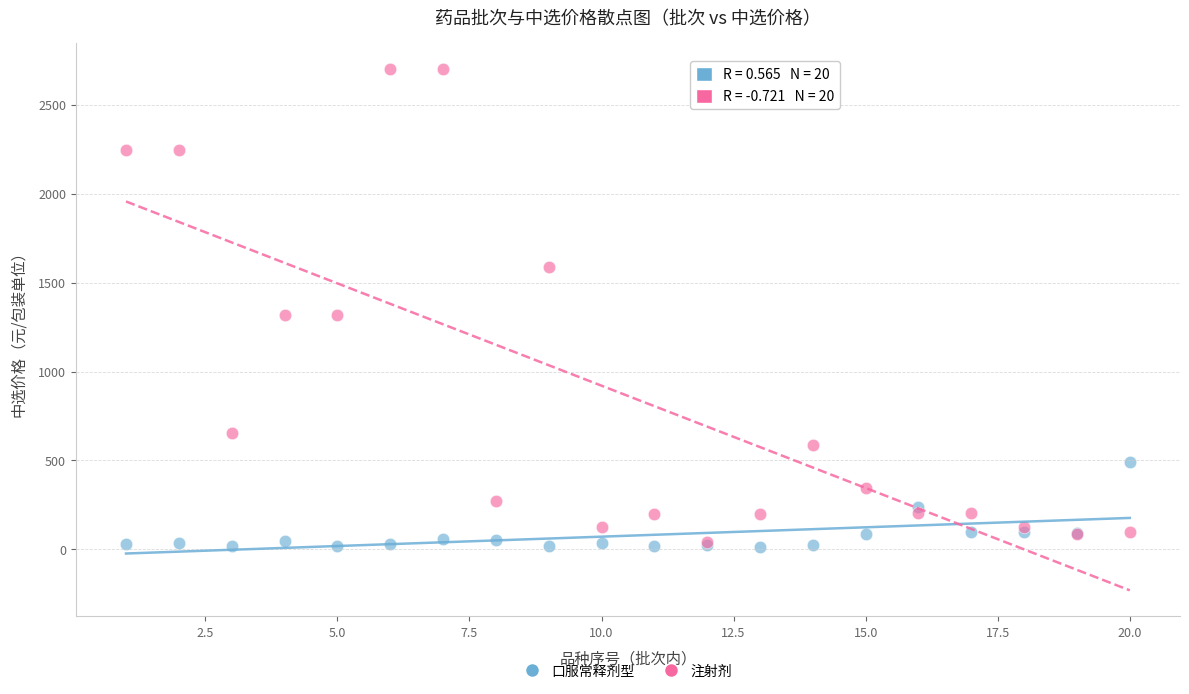

Which series has the largest Y range (max minus min)?

注射剂